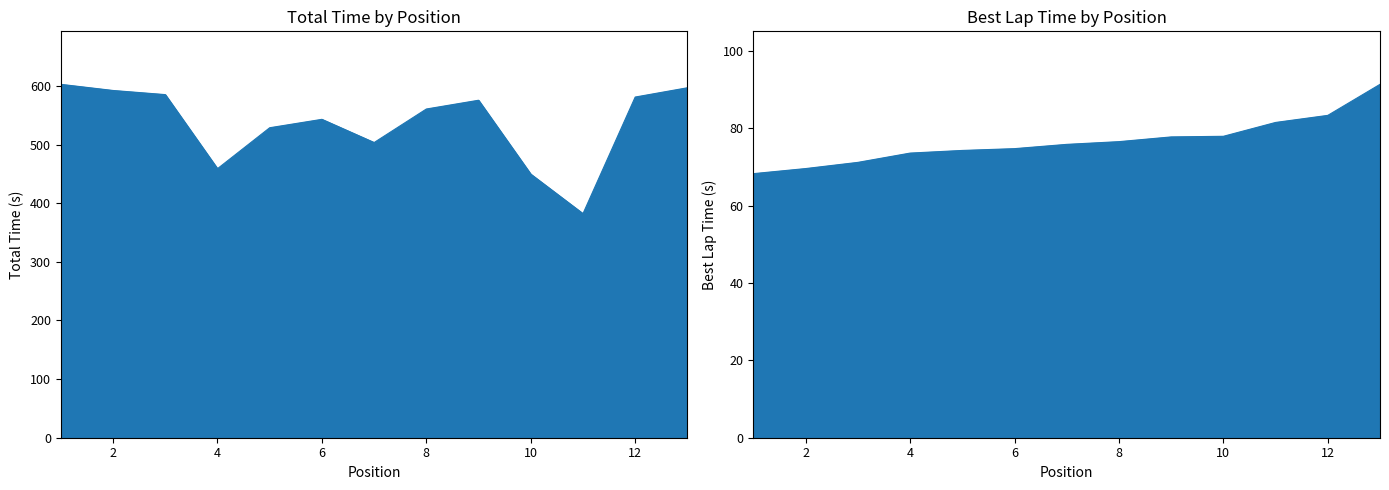

True or false: Total Time and Best Lap time cross at least once.

False